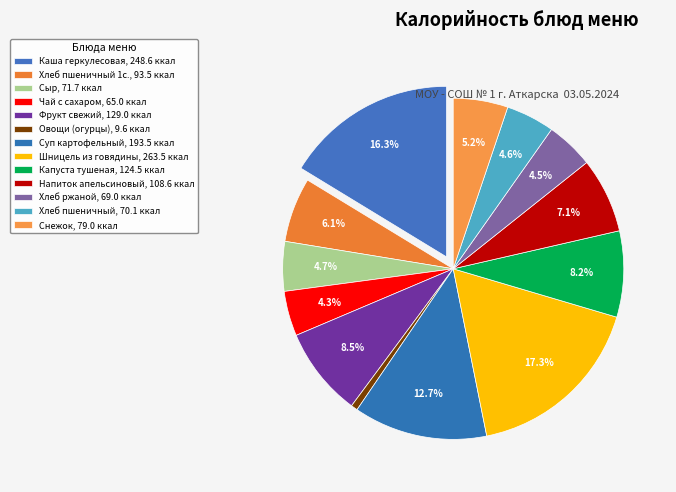

Count the number of slices in the pie.

13